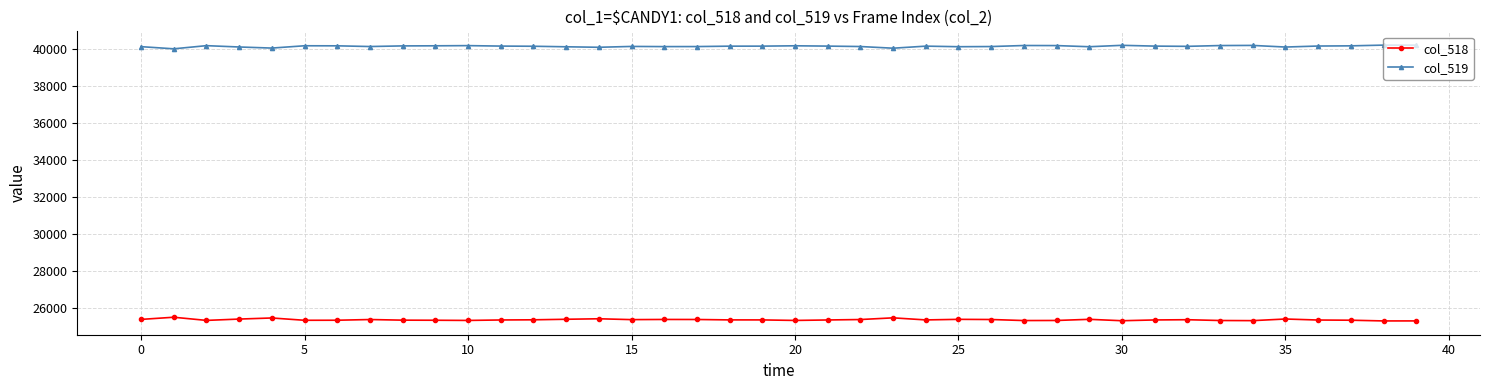

Which series has the largest total across all categories?

col_519